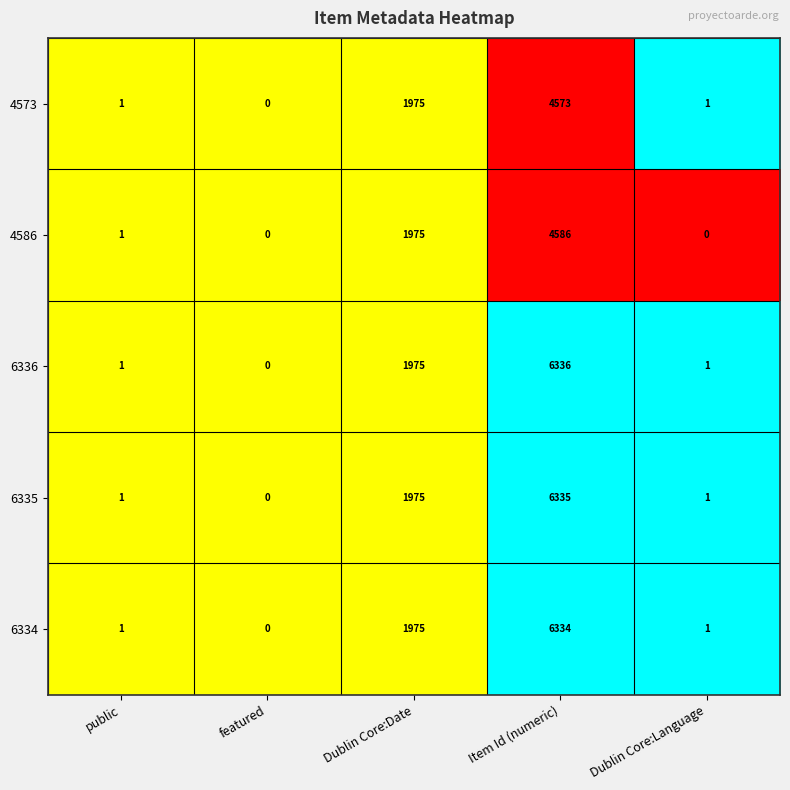

How many data points does each series have?

5